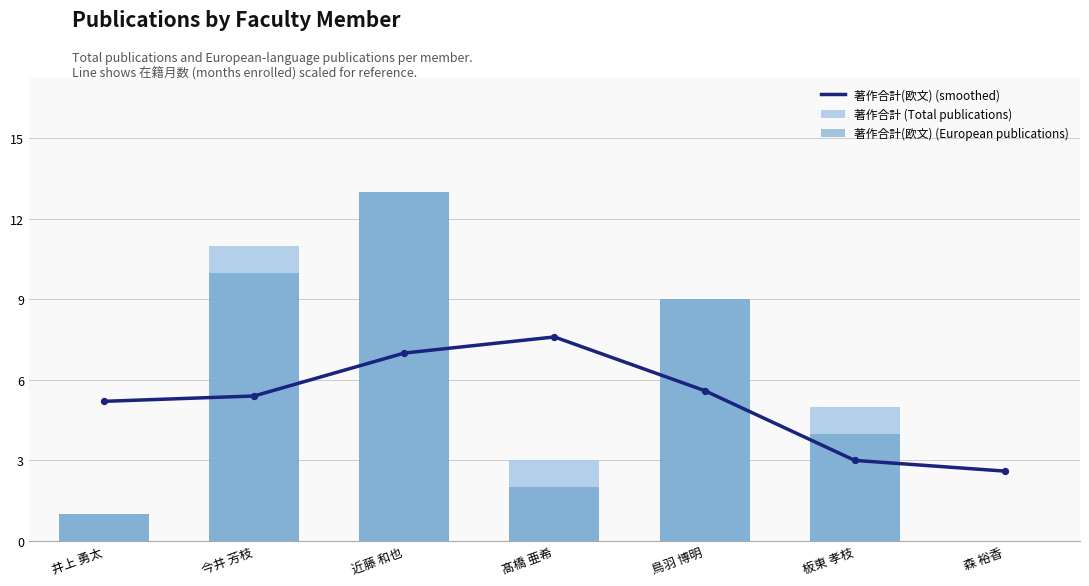

Which series has the largest Y range (max minus min)?

著作合計 (Total publications)